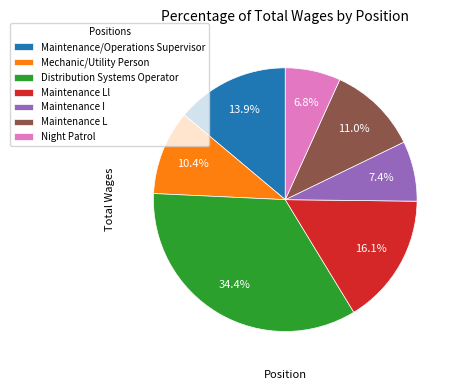

Is Maintenance/Operations Supervisor the majority of the pie?

No